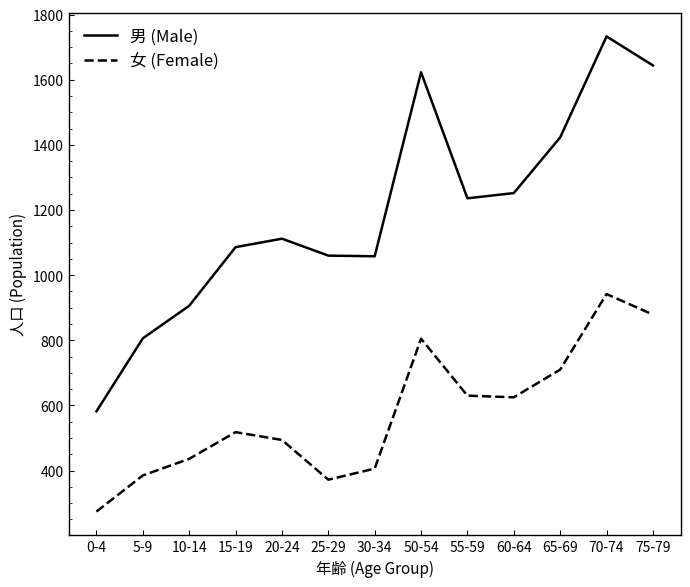

Rank the series at 0-4 from highest to lowest value.

男 (Male), 女 (Female)